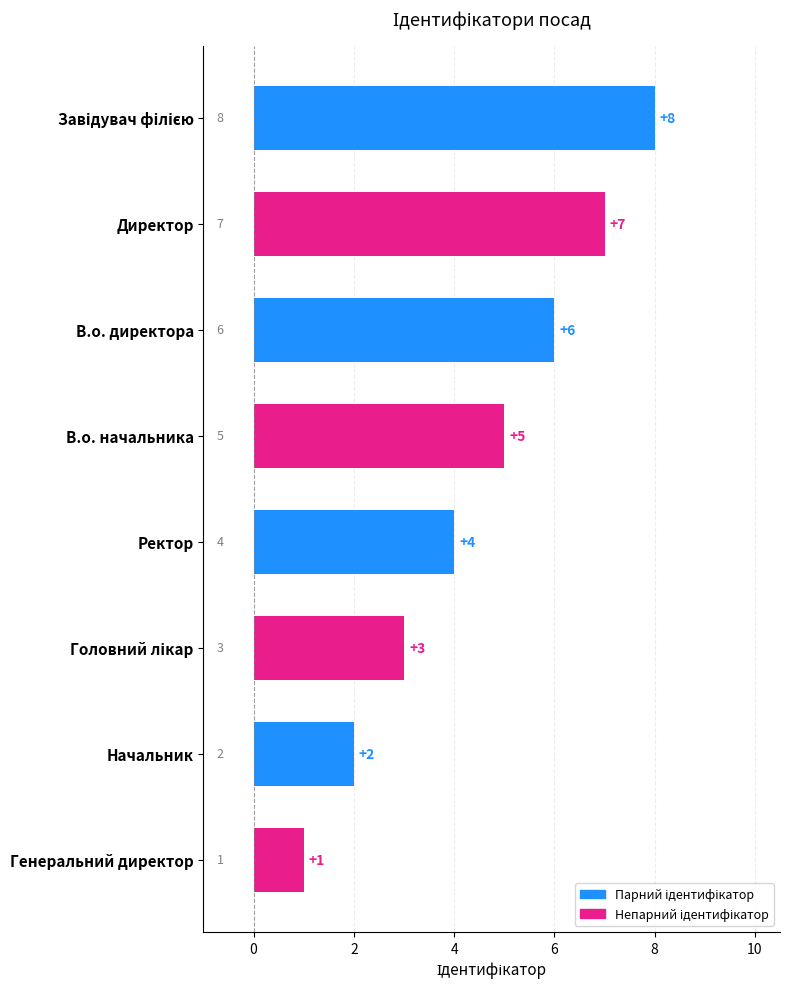

Reading top to bottom, transcribe all the data shown in this chart.

8	7	6	5	4	3	2	1